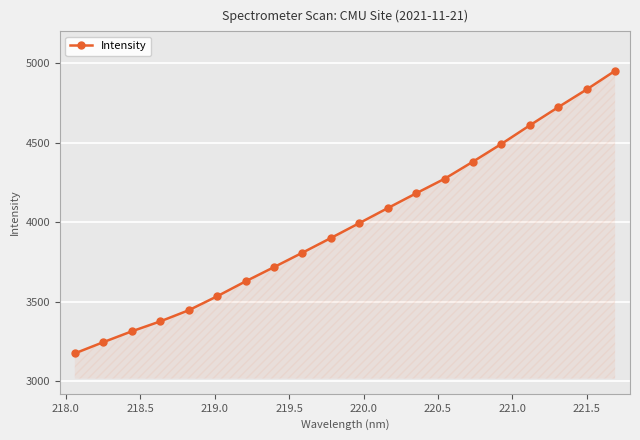

Reading left to right, transcribe all the data shown in this chart.

3175.2	3245.5	3313.6	3376.1	3445.9	3533.9	3627.6	3717.2	3807.9	3900.2	3993.8	4088.1	4181.2	4272.6	4380.3	4491.6	4608.6	4722.8	4834.0	4951.4